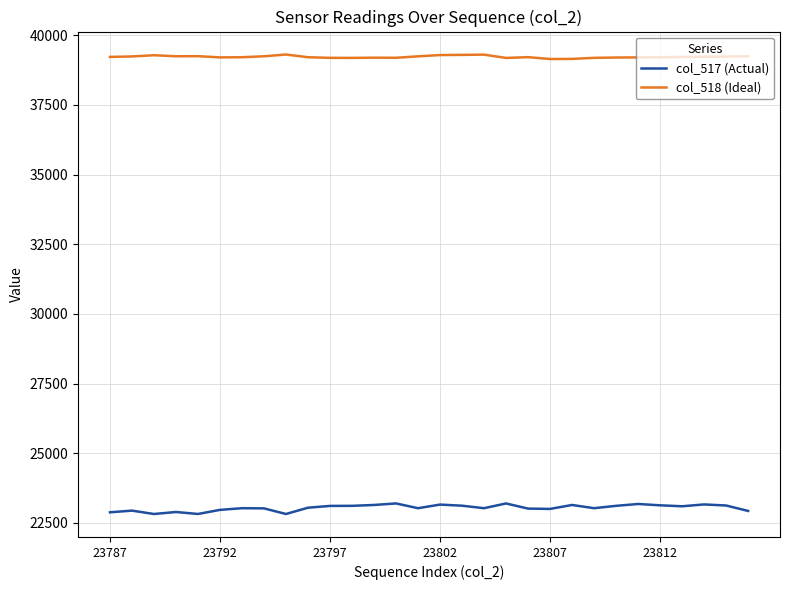

Rank the series by their maximum value, from highest to lowest.

col_518 (Ideal), col_517 (Actual)